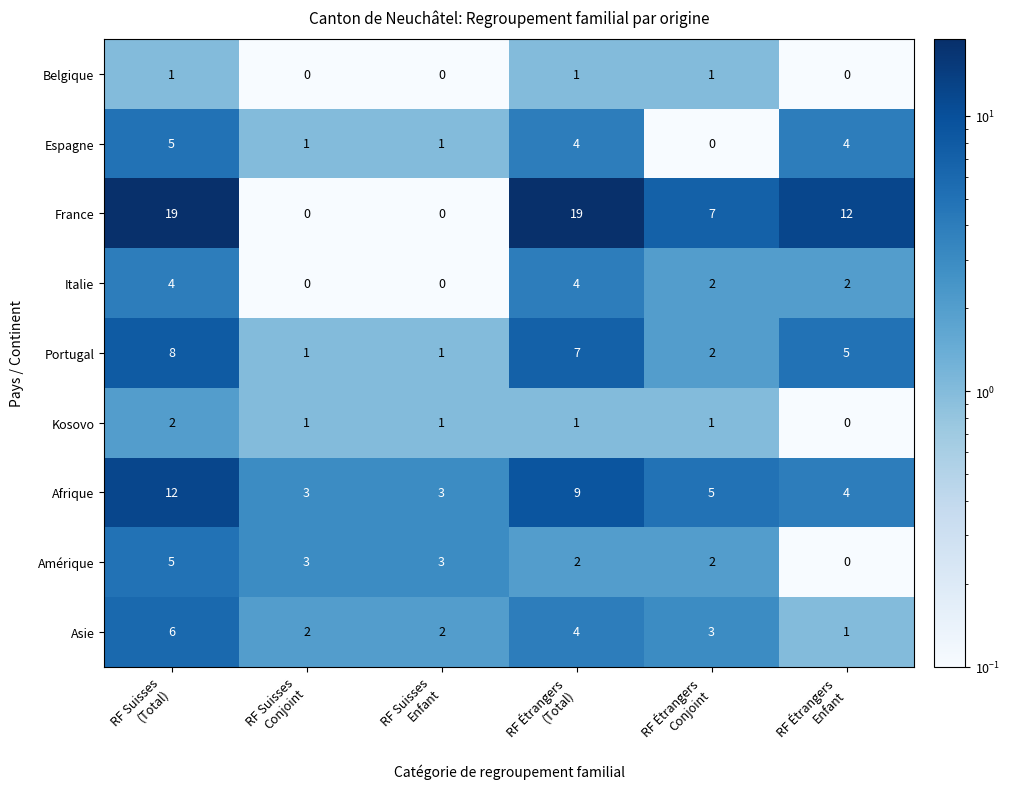

What is the difference between the maximum and minimum values in the Espagne series?

5